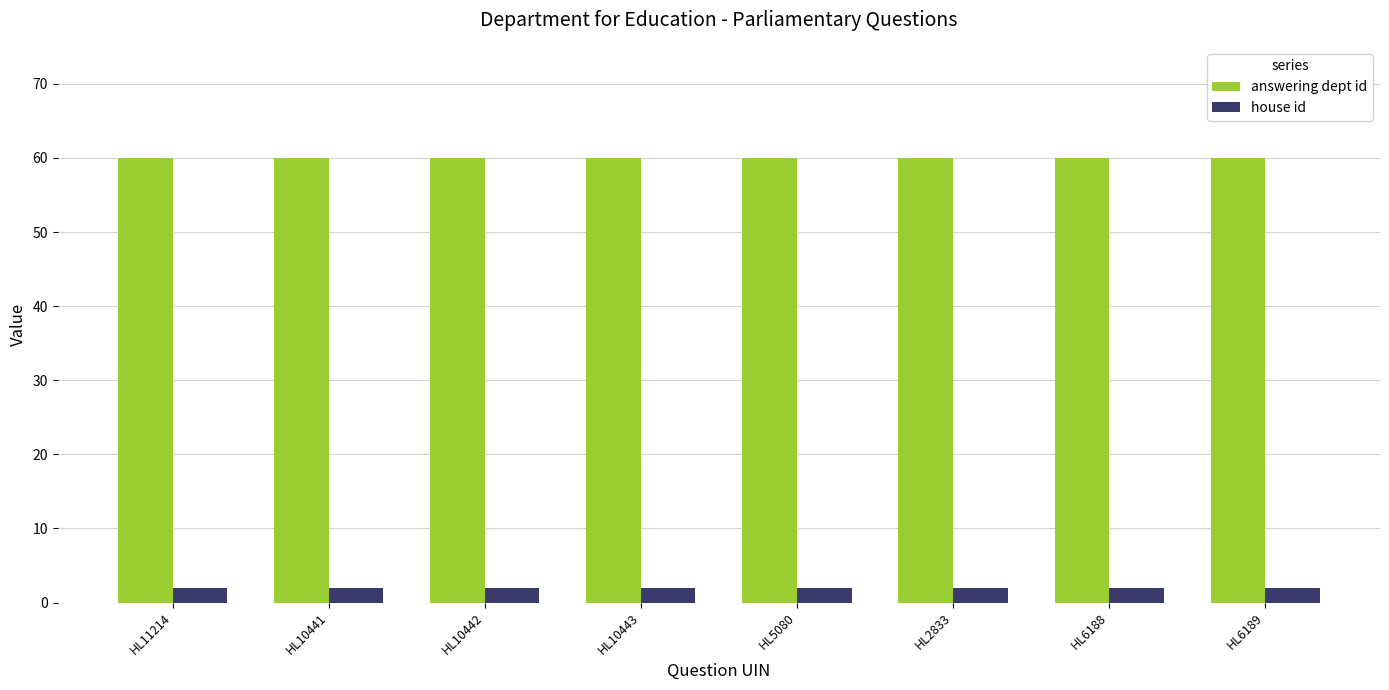

What is the minimum value for answering dept id?

60